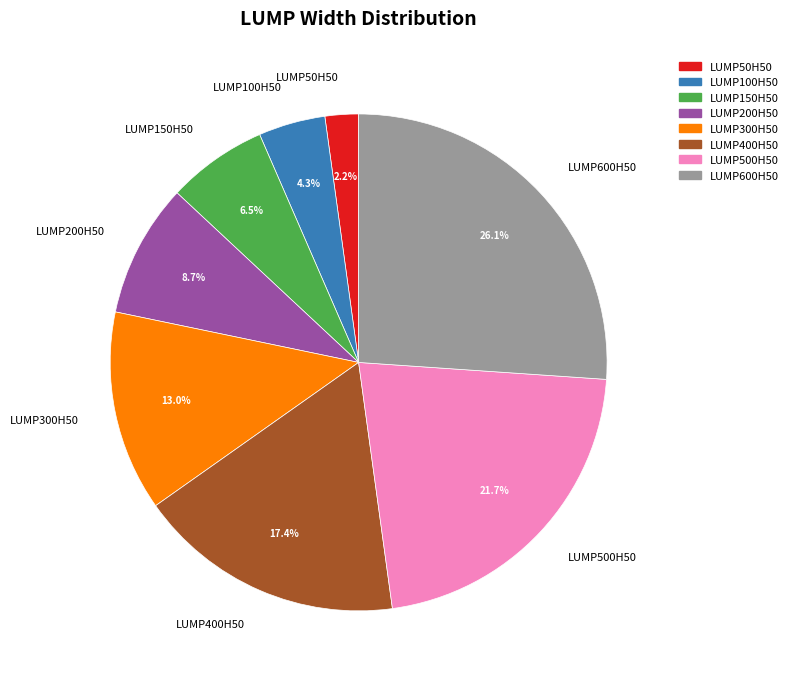

To the nearest percent, what is the combined percentage of LUMP300H50 and LUMP200H50?

22%